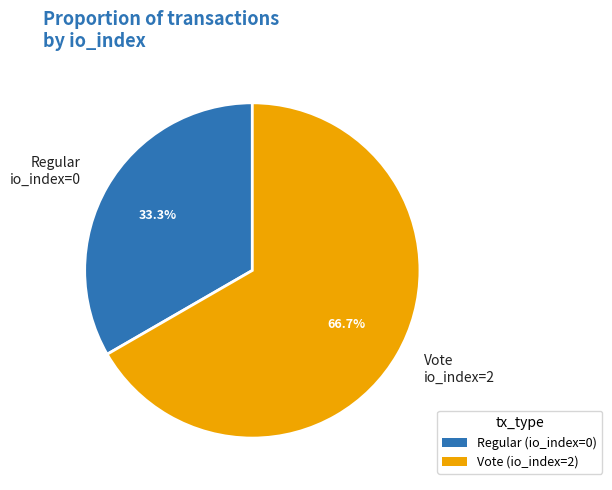

How many slices are in this pie chart?

2